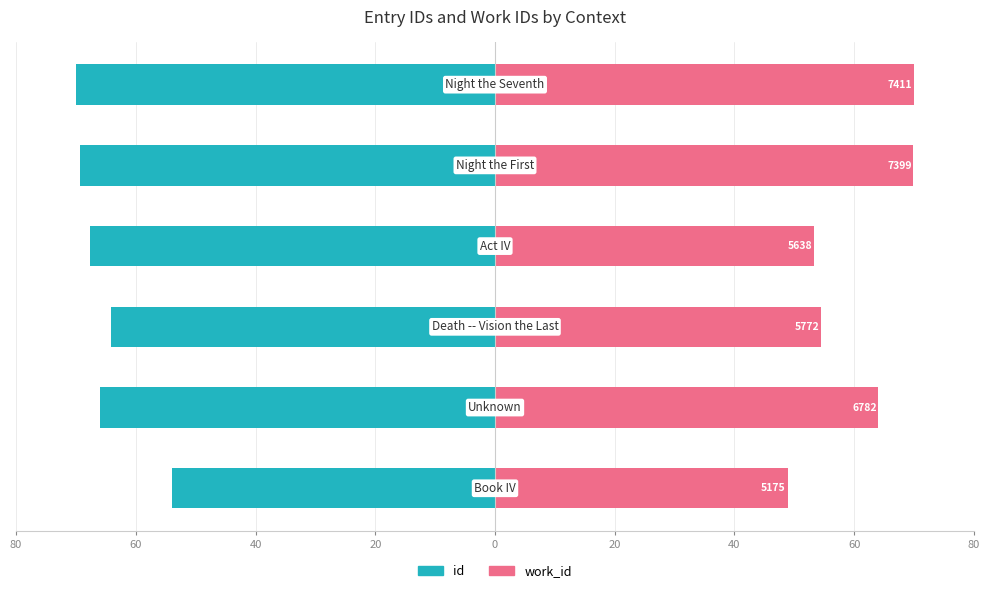

How many groups of bars are there?

6